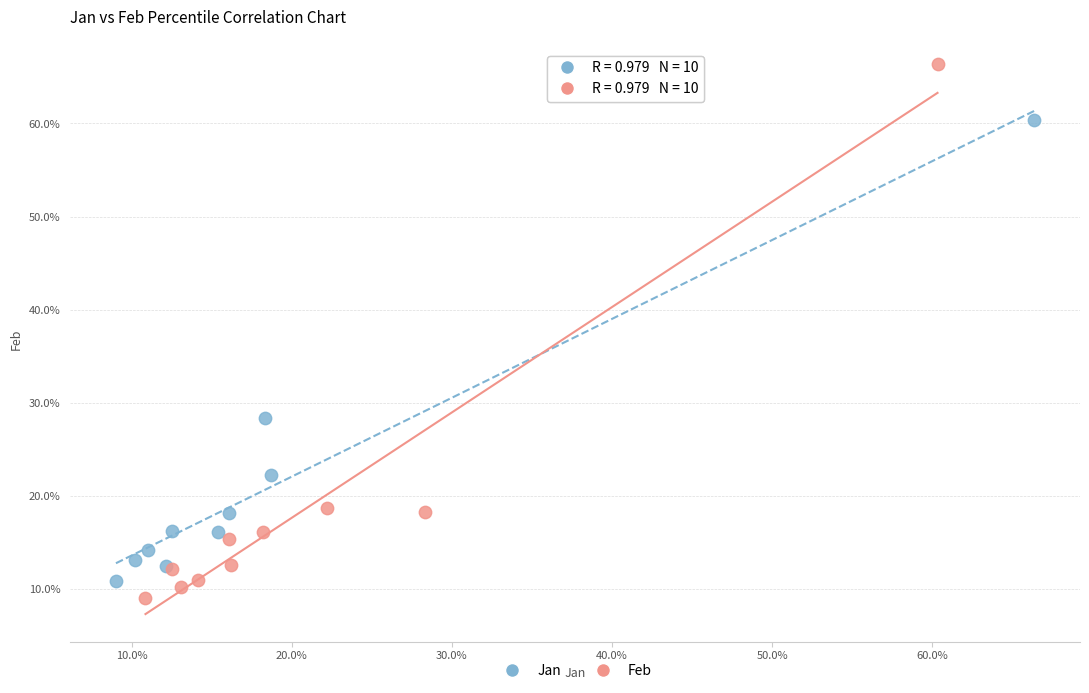

What are all the series names shown in the legend?

Jan, Feb